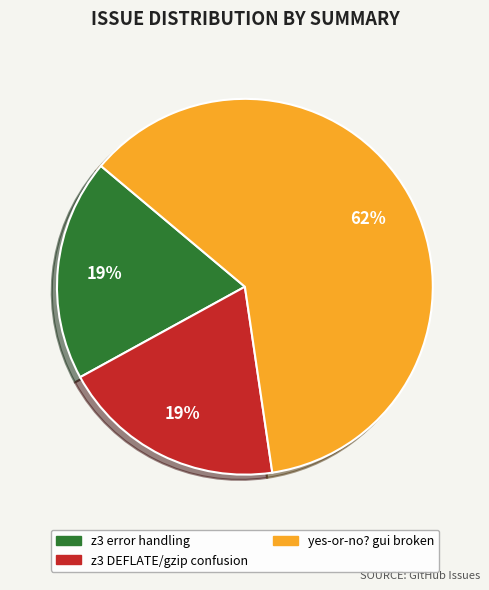

How many slices are in this pie chart?

3